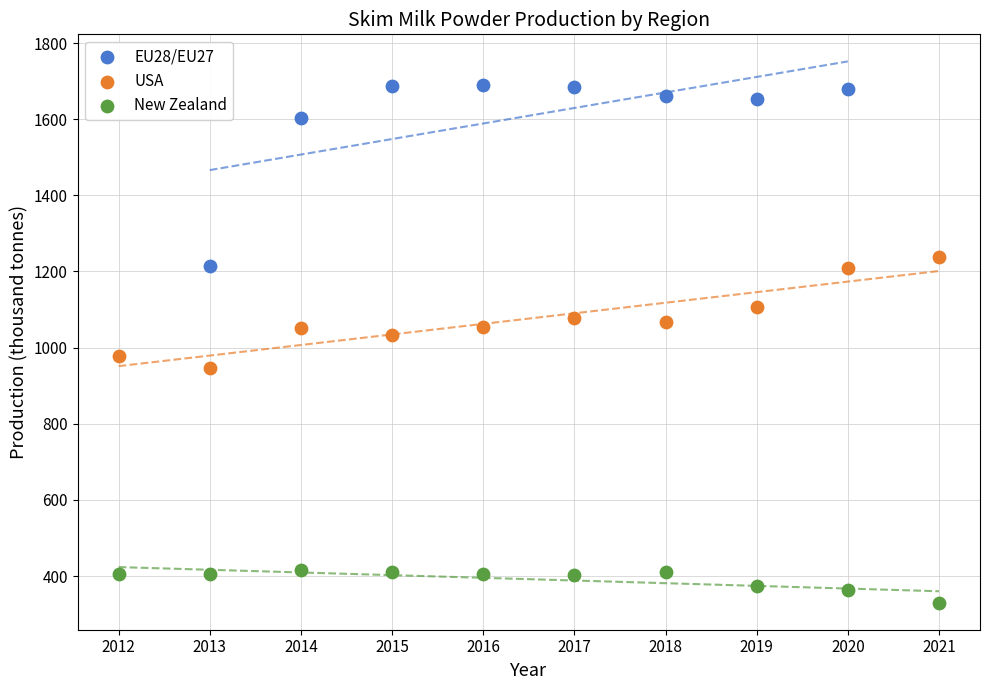

Which series has the largest Y range (max minus min)?

EU28/EU27